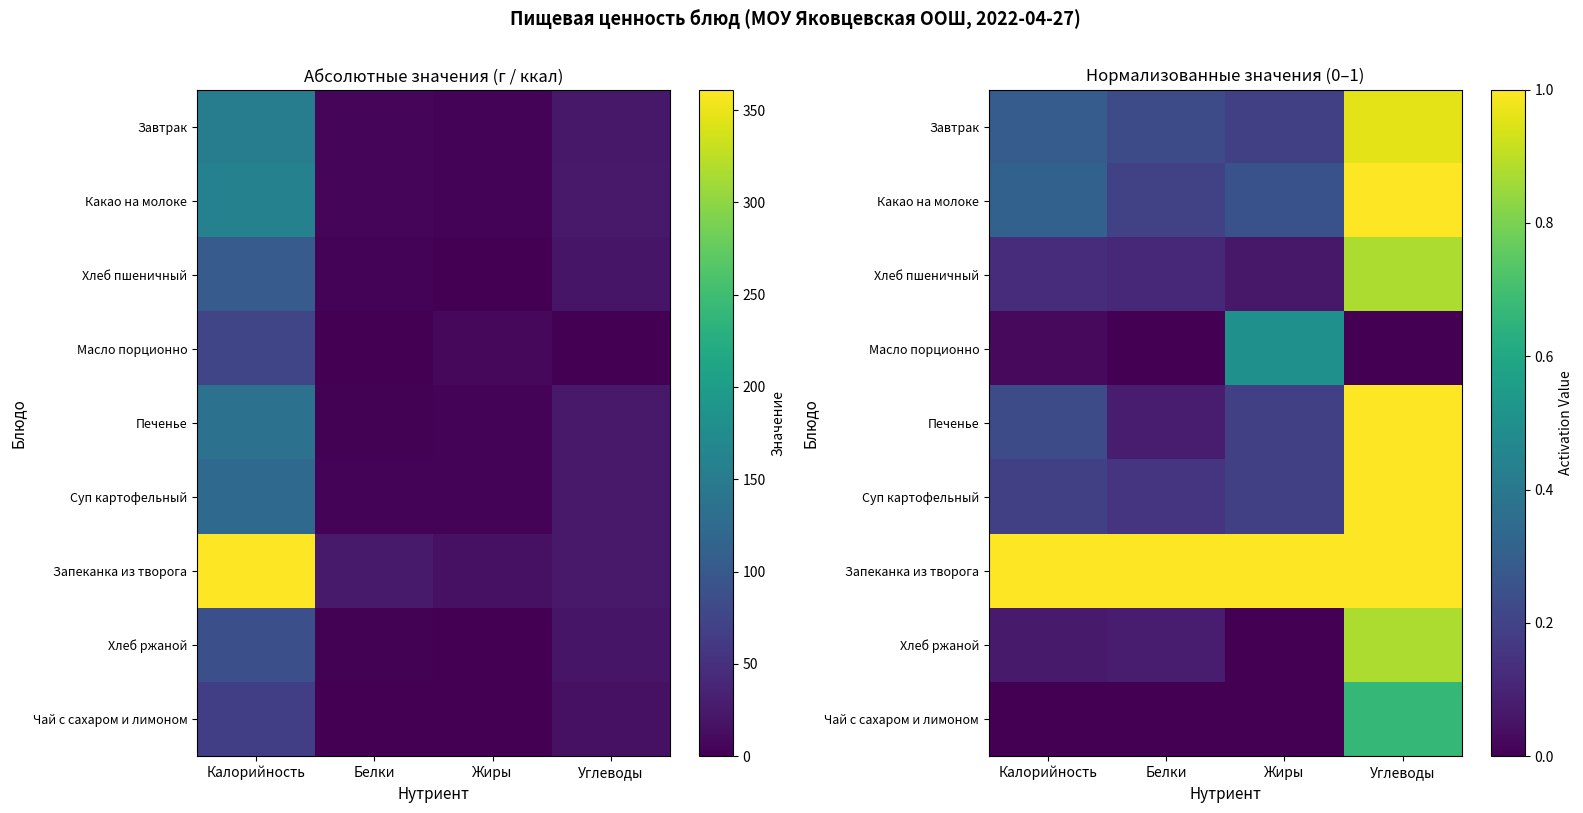

The value of Масло порционно at Углеводы is 0.0. True or false?

True